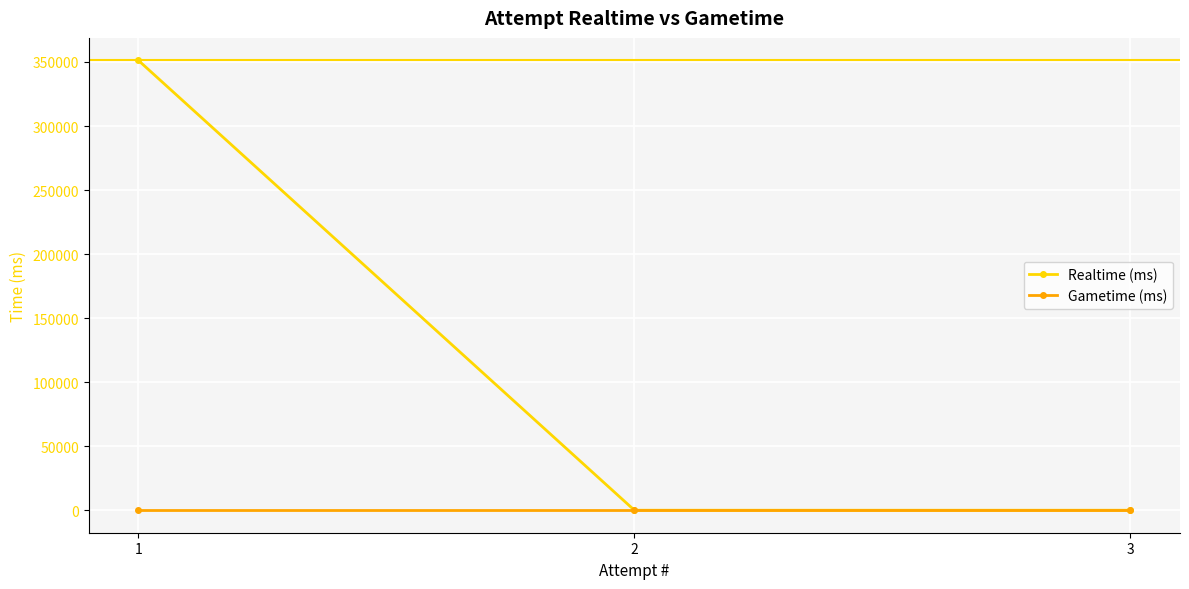

List the series in order of their overall mean, highest first.

Realtime (ms), Gametime (ms)